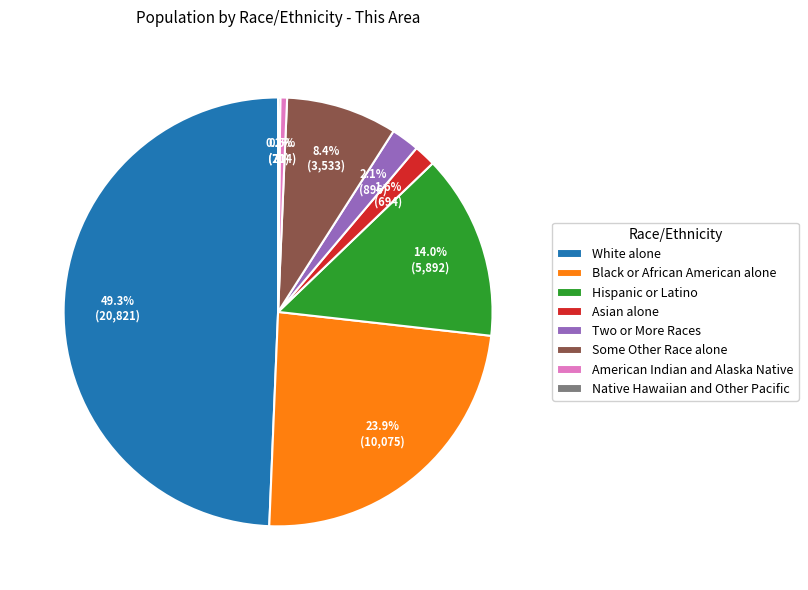

What is the ratio of the value at Two or More Races to the value at Asian alone?

1.3